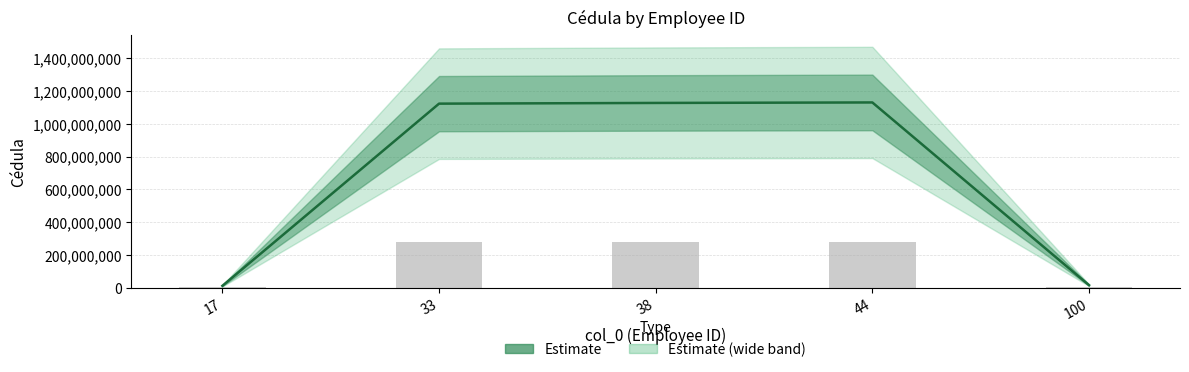

Rank the categories by value from lowest to highest.

17, 100, 33, 38, 44